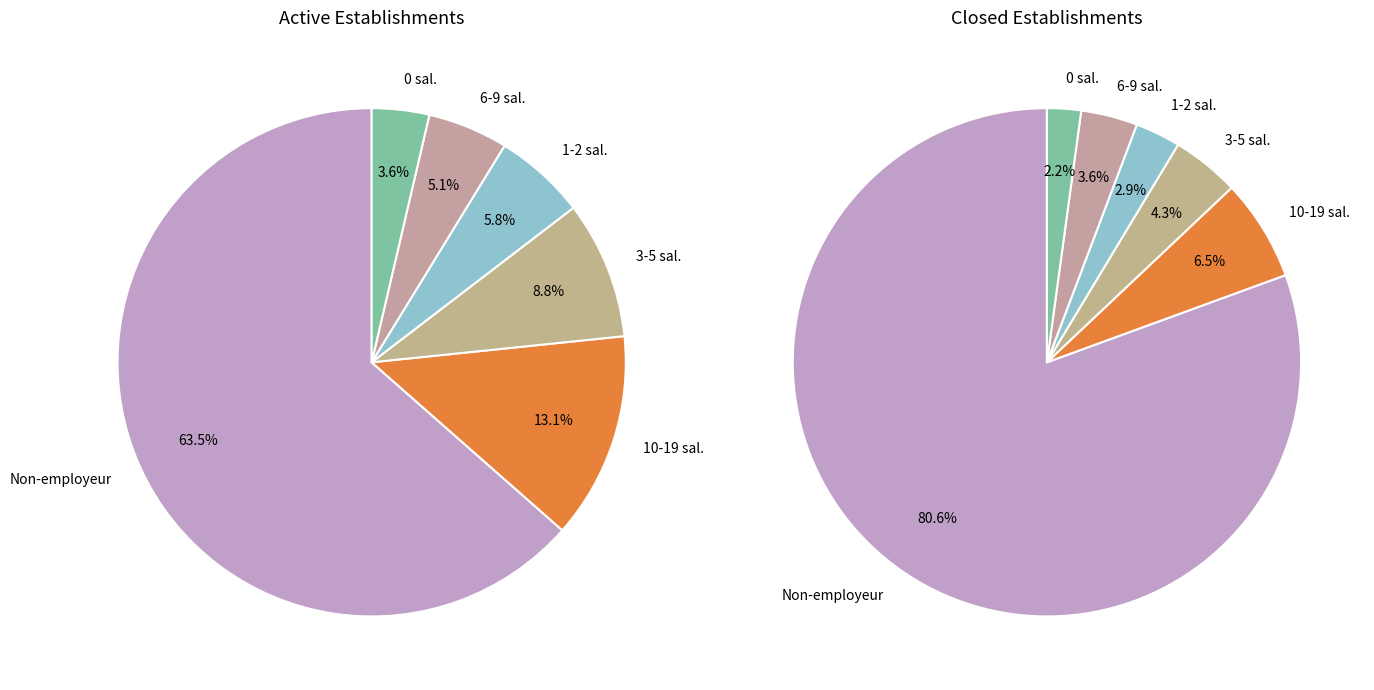

How many segments does this pie chart have?

6